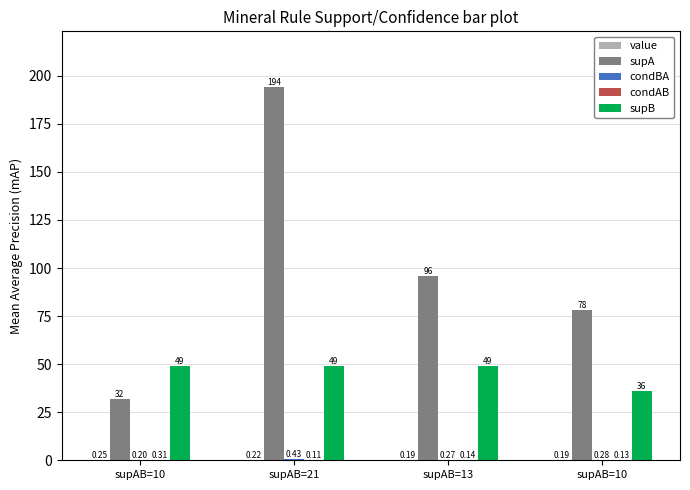

How many groups of bars are there?

4